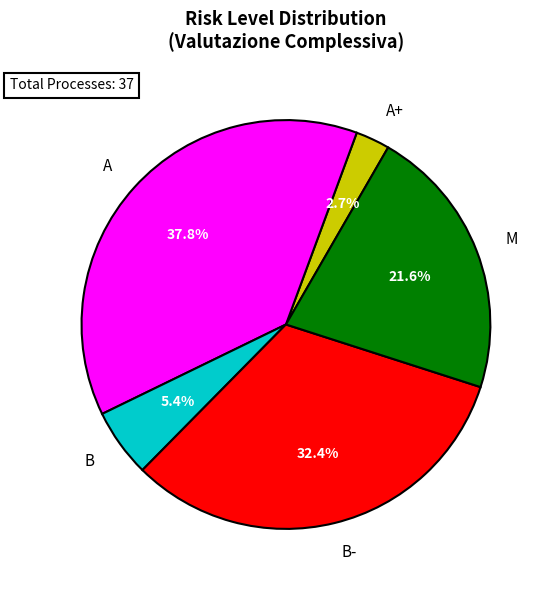

Which slice is the smallest?

A+